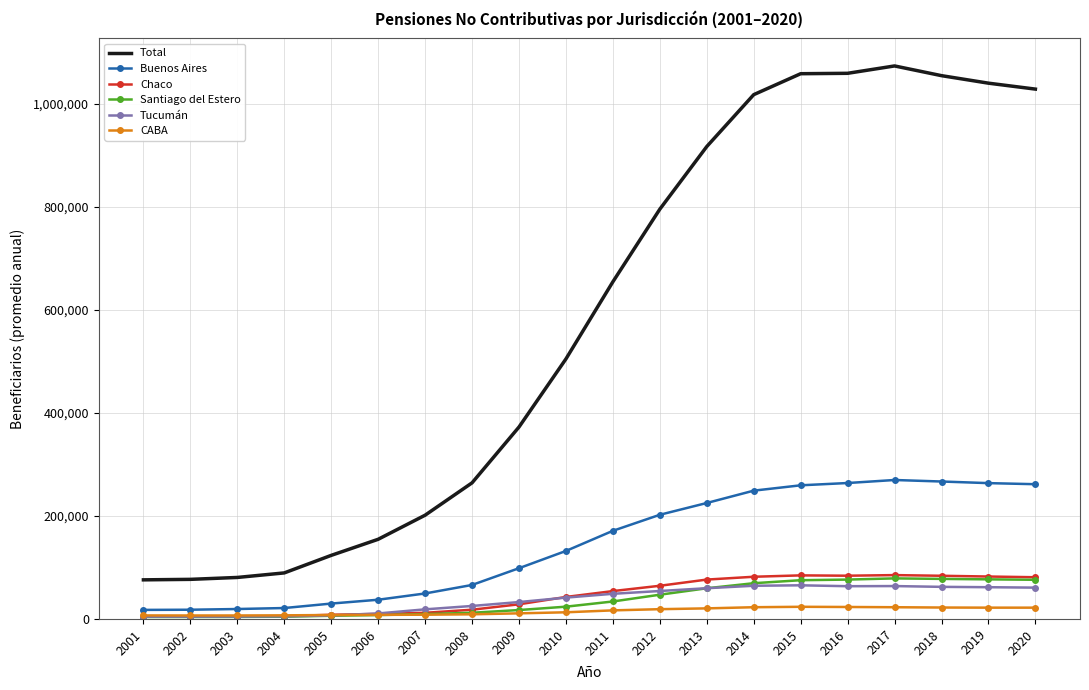

The value of Santiago del Estero at 2019 is 76910.4. True or false?

True